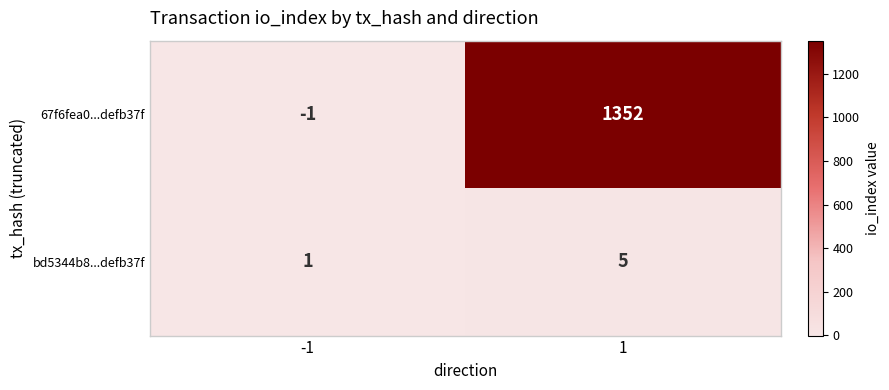

Which category has the highest value across all series?

1